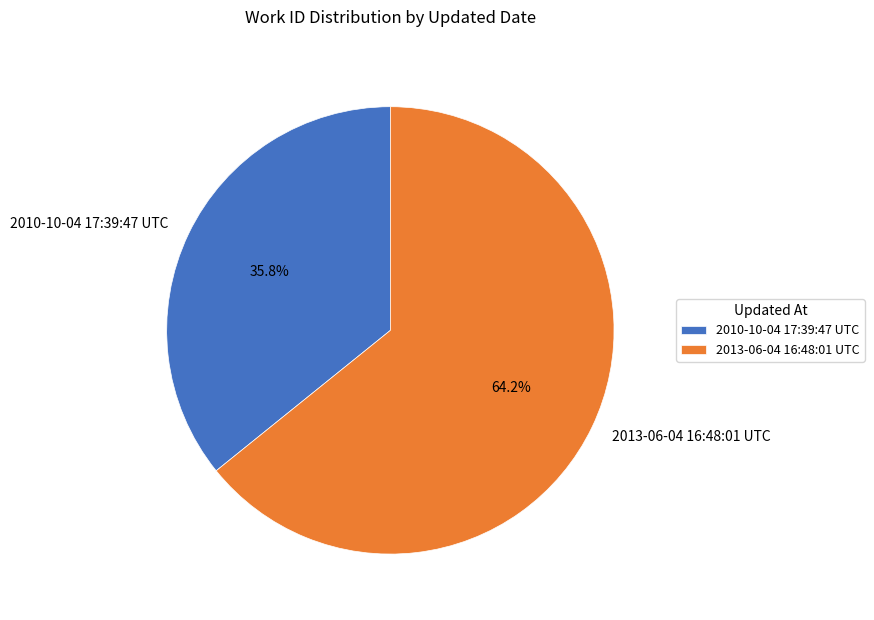

The 2010-10-04 17:39:47 UTC slice represents 47% of the pie. True or false?

False